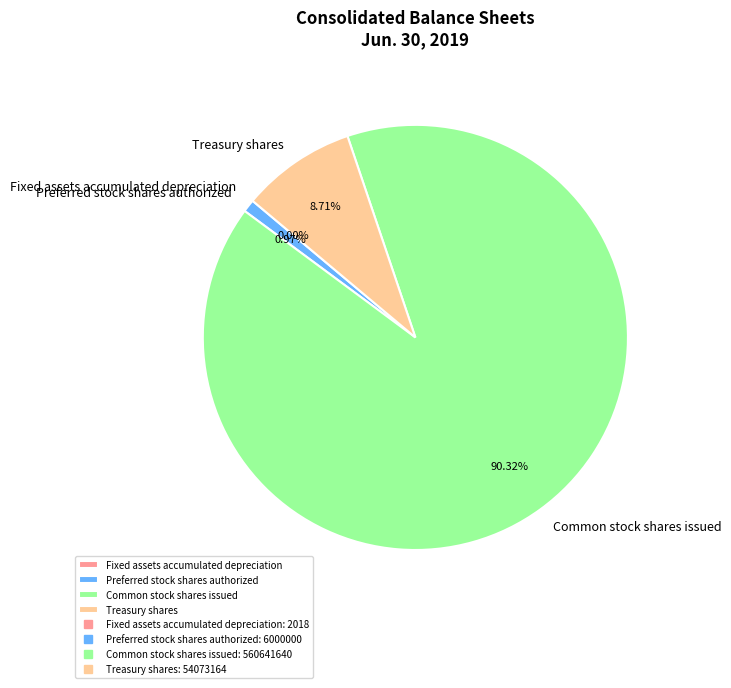

To the nearest percent, what portion does Treasury shares represent?

9%